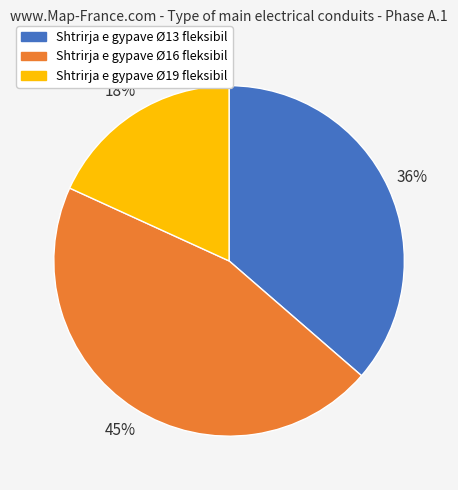

The Shtrirja e gypave Ø19 fleksibil slice represents 18% of the pie. True or false?

True